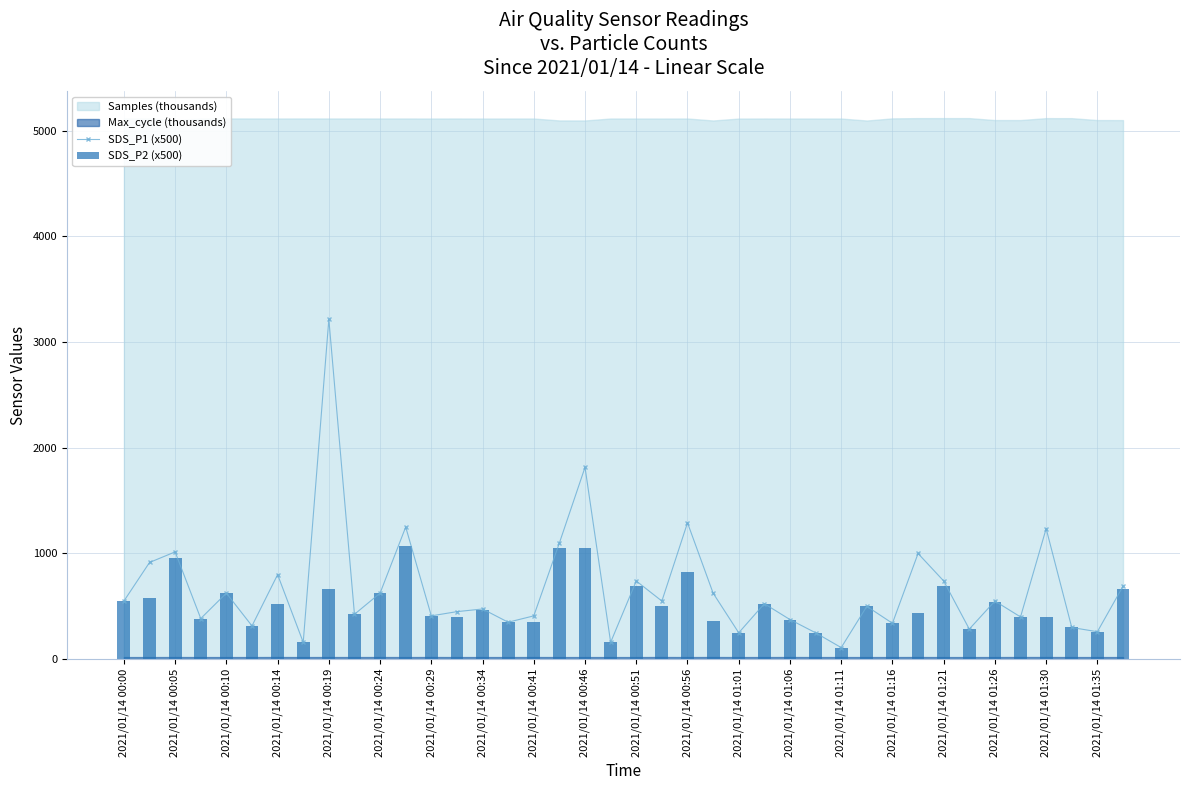

What is the lowest value of the SDS_P1 (x500) series?

110.0